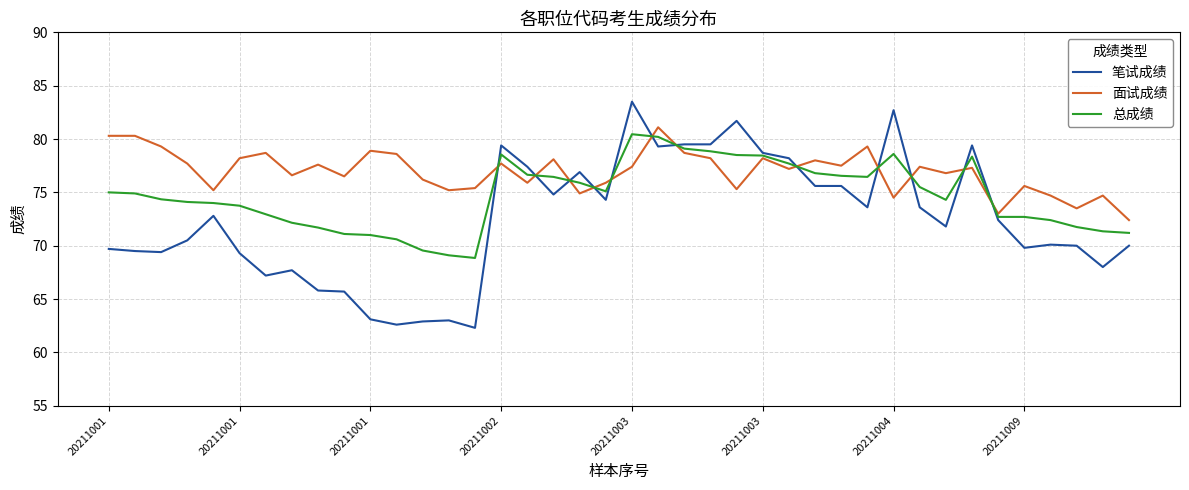

List the series in order of their overall mean, lowest first.

笔试成绩, 总成绩, 面试成绩